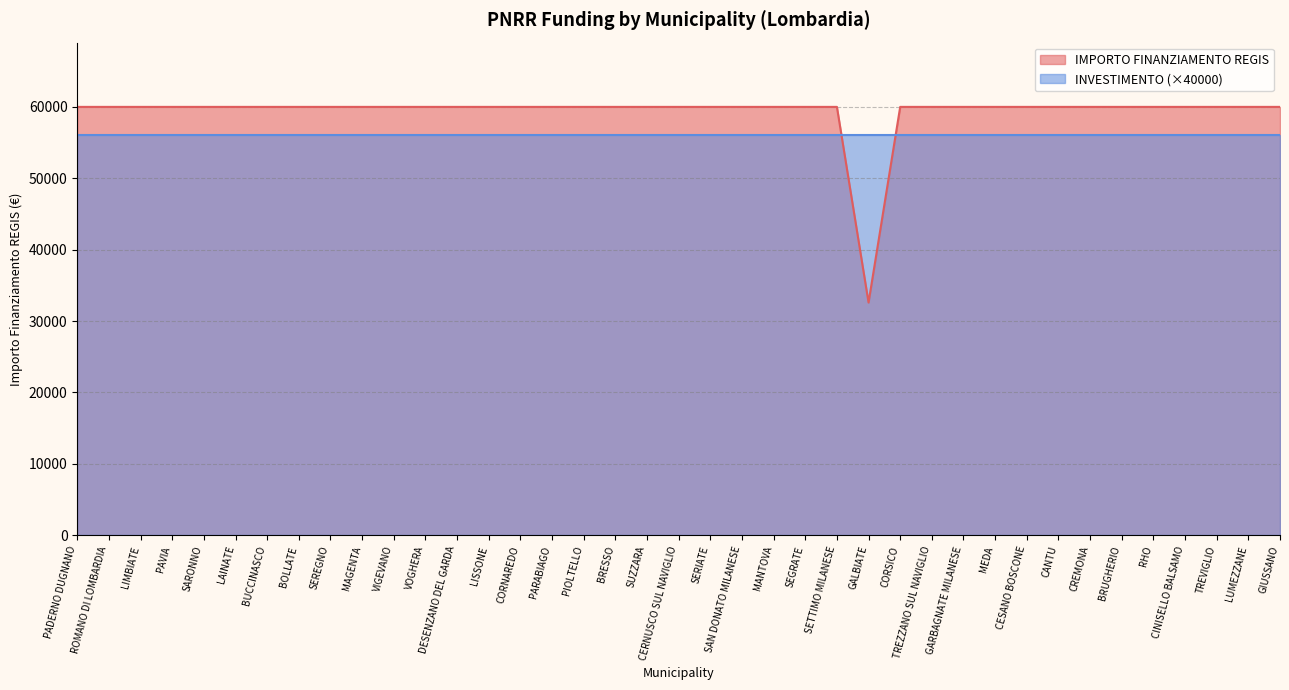

True or false: the data shows 59966 at SAN DONATO MILANESE.

True